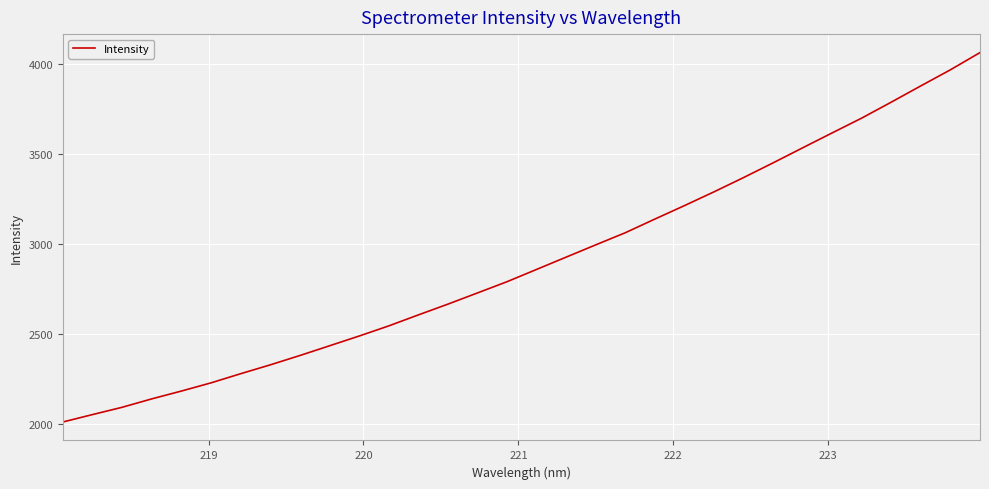

What is the difference between the maximum and minimum values?

2051.6